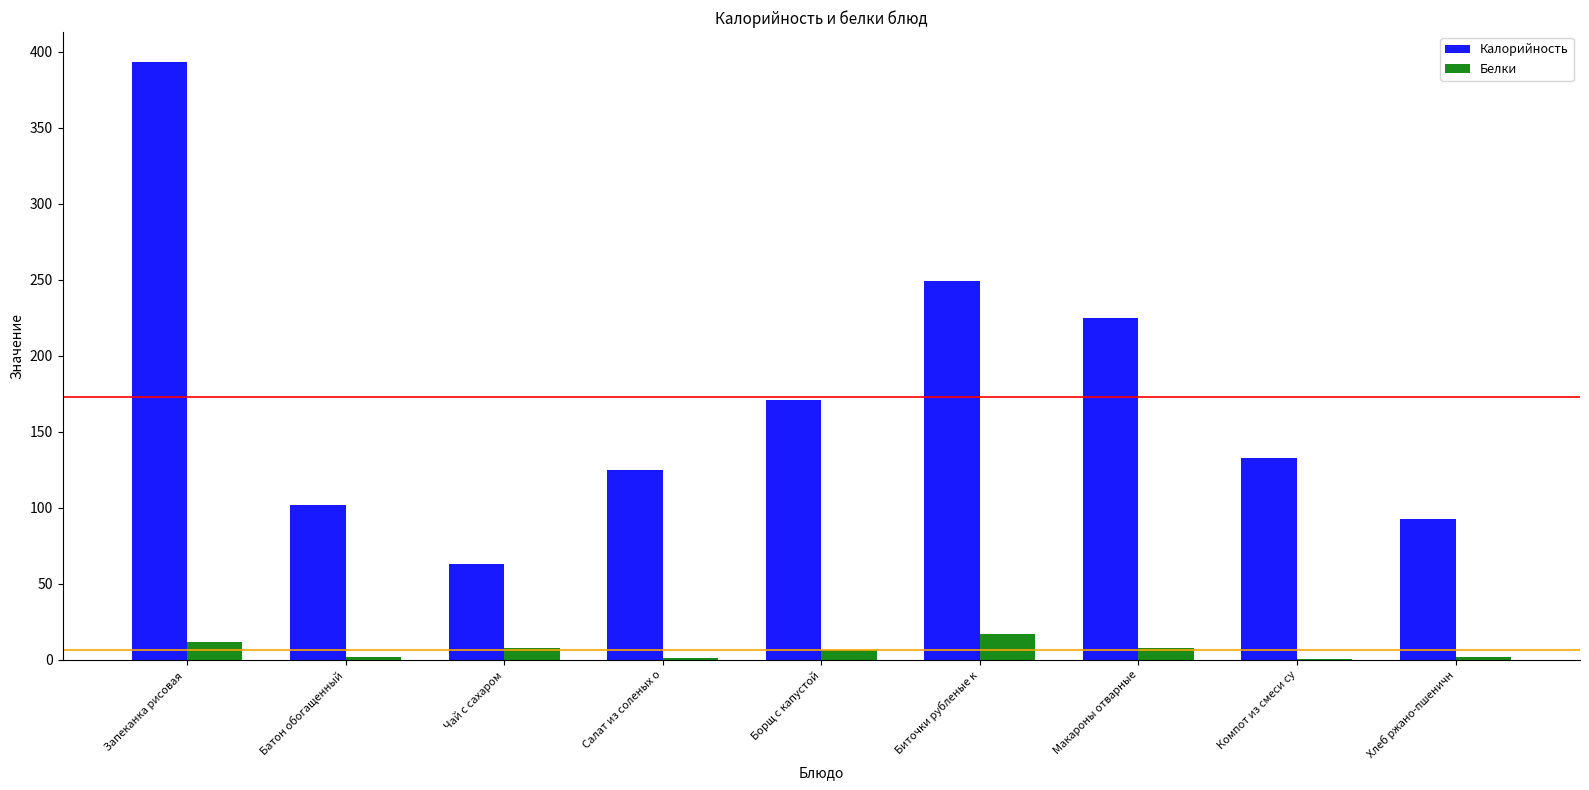

What value does the Белки series have at Хлеб ржано-пшеничн?

2.2